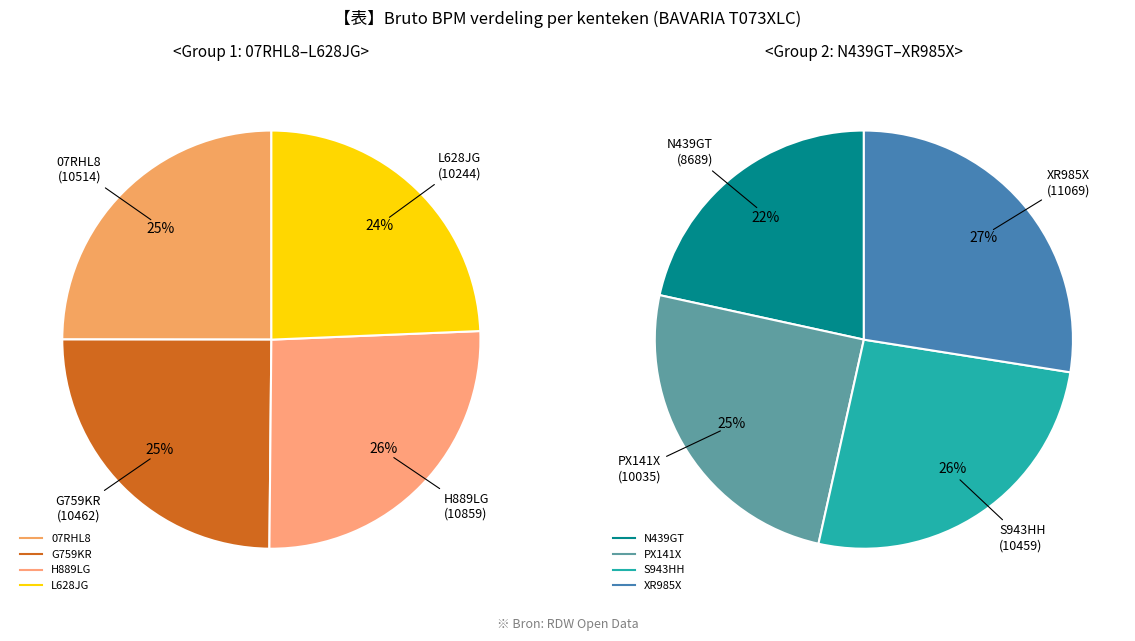

Which has a higher value, L628JG or N439GT?

L628JG